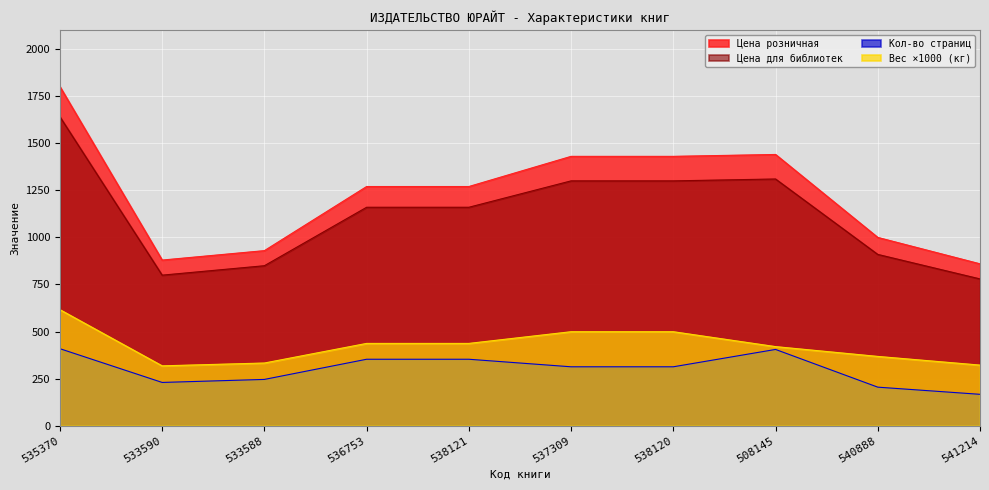

Does the chart display data point markers on the line(s)?

No